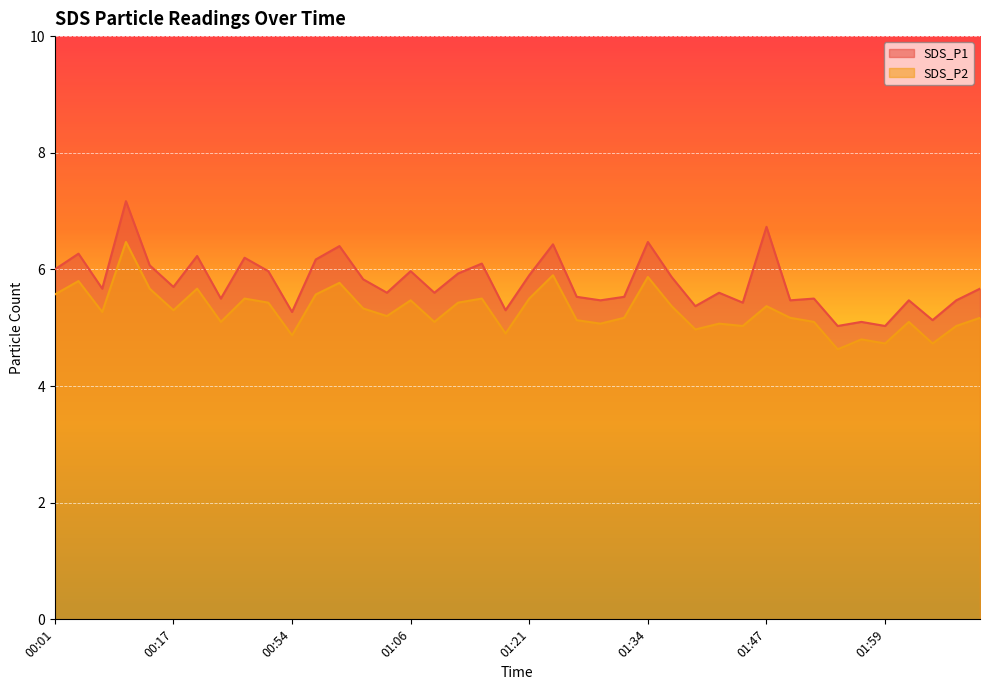

Read the SDS_P2 value at 01:26.

5.1